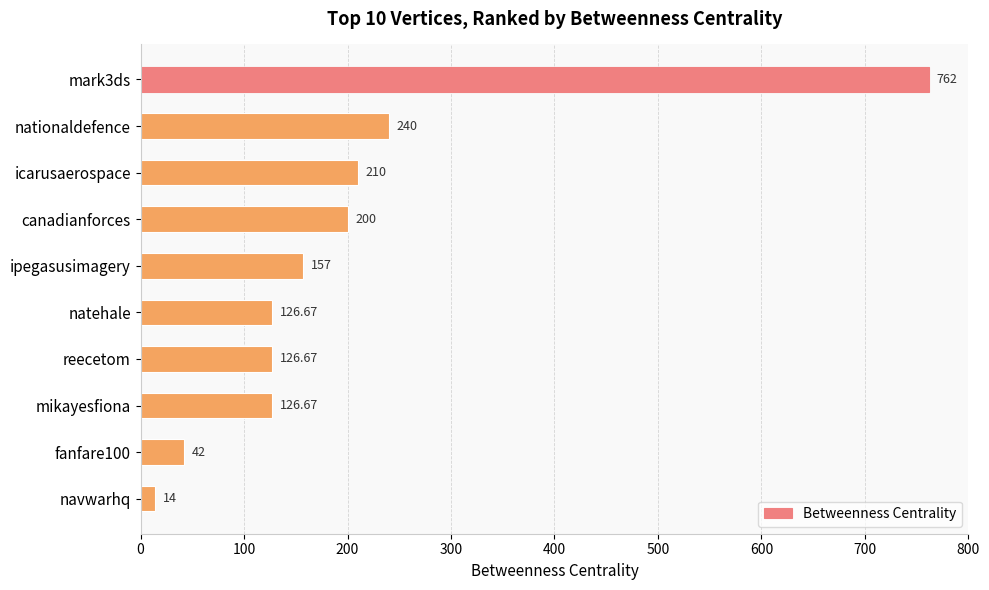

What is the label of the 3rd bar from the top?

icarusaerospace